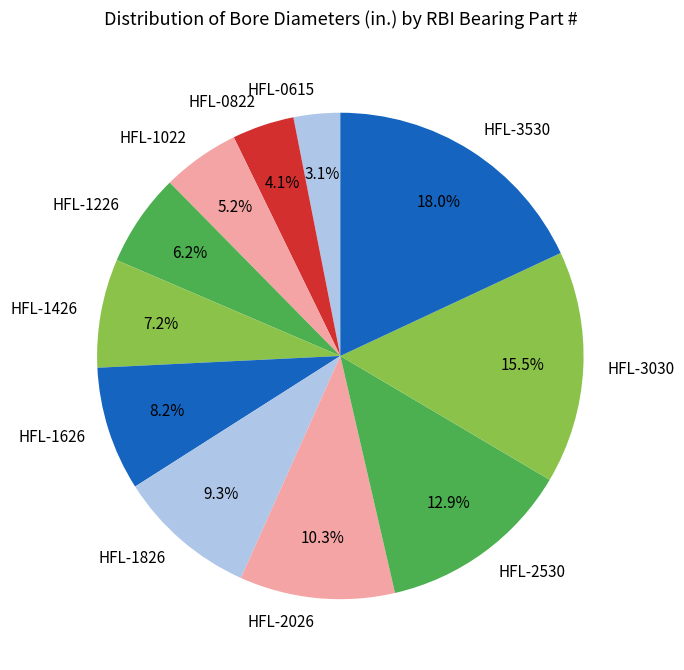

Approximately how many times larger is the value at HFL-1426 compared to HFL-1626?

0.9